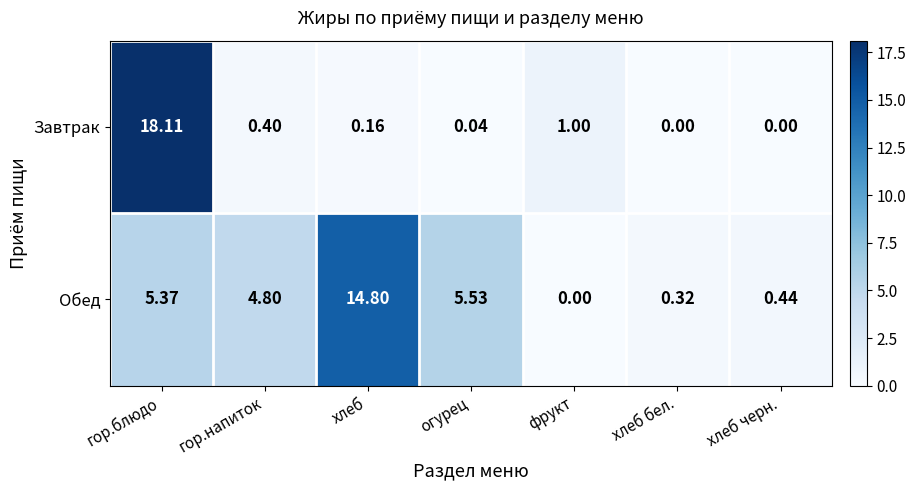

At which label does Обед reach its peak?

хлеб